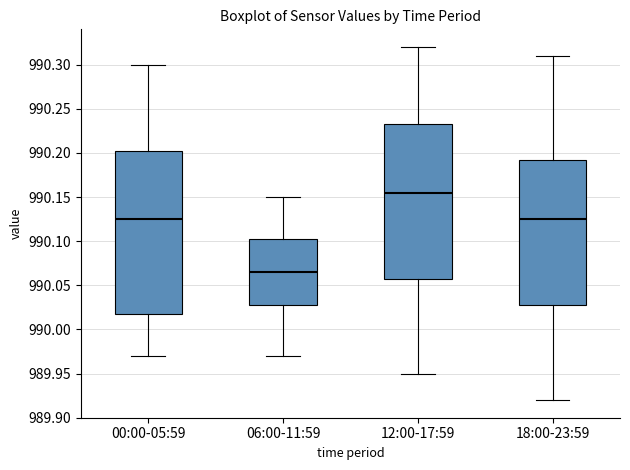

Which box is the tallest, from its lower edge to its upper edge?

00:00-05:59